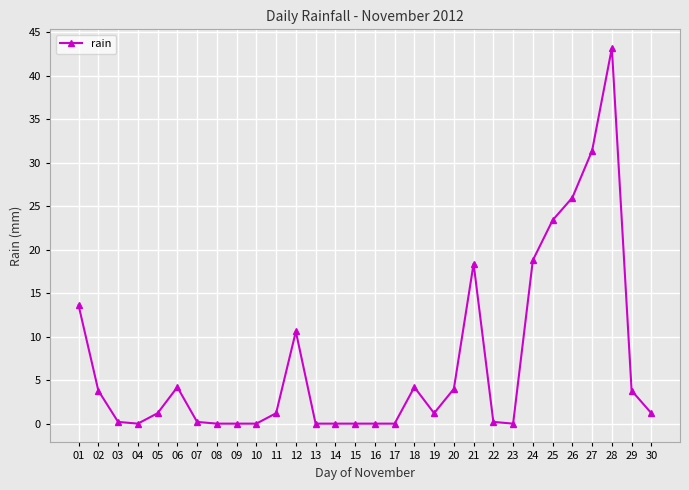

What is the change in value from 27 to 30?

-30.2